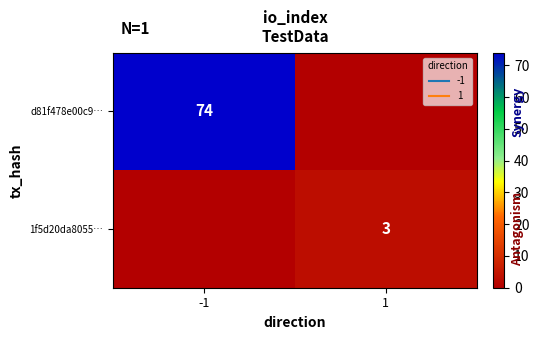

At which category is the sum across all series the highest?

-1